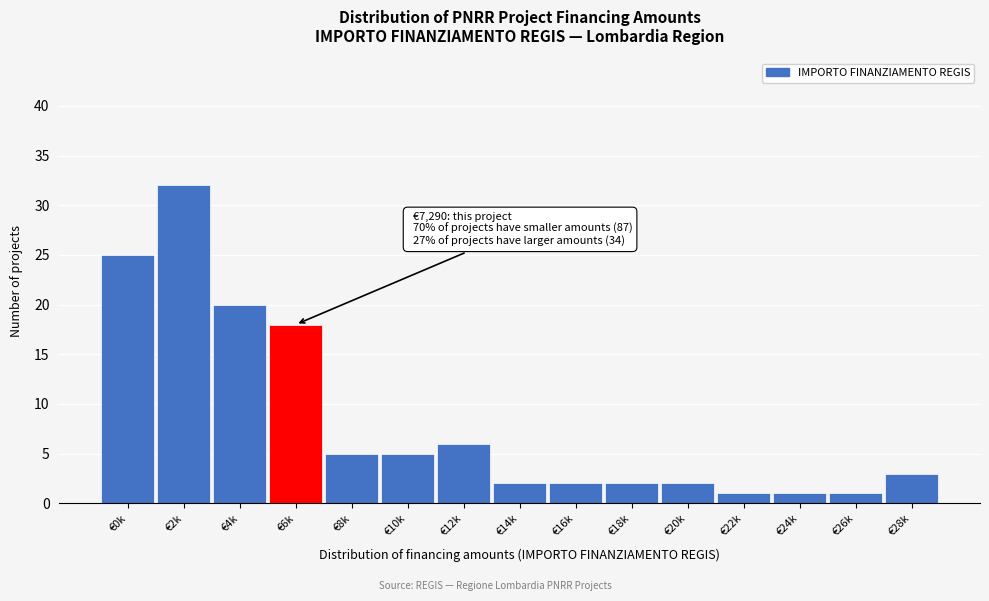

Reading left to right, list all the values displayed in this chart.

25	32	20	18	5	5	6	2	2	2	2	1	1	1	3